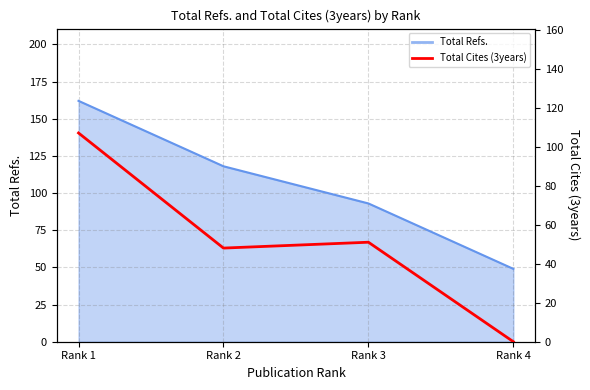

Reading left to right, list all the values displayed in this chart.

Rank 1=107	Rank 2=48	Rank 3=51	Rank 4=0